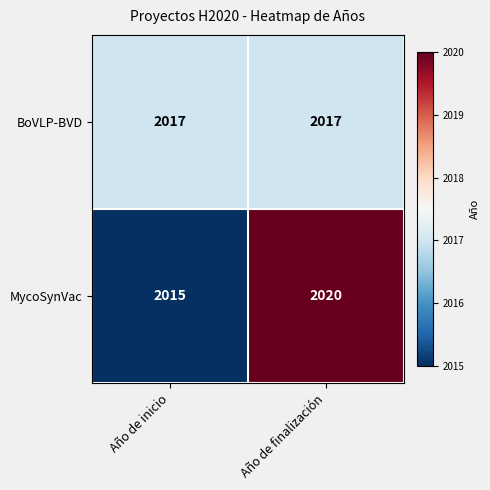

At which category does the chart reach its peak across all series?

Año de finalización